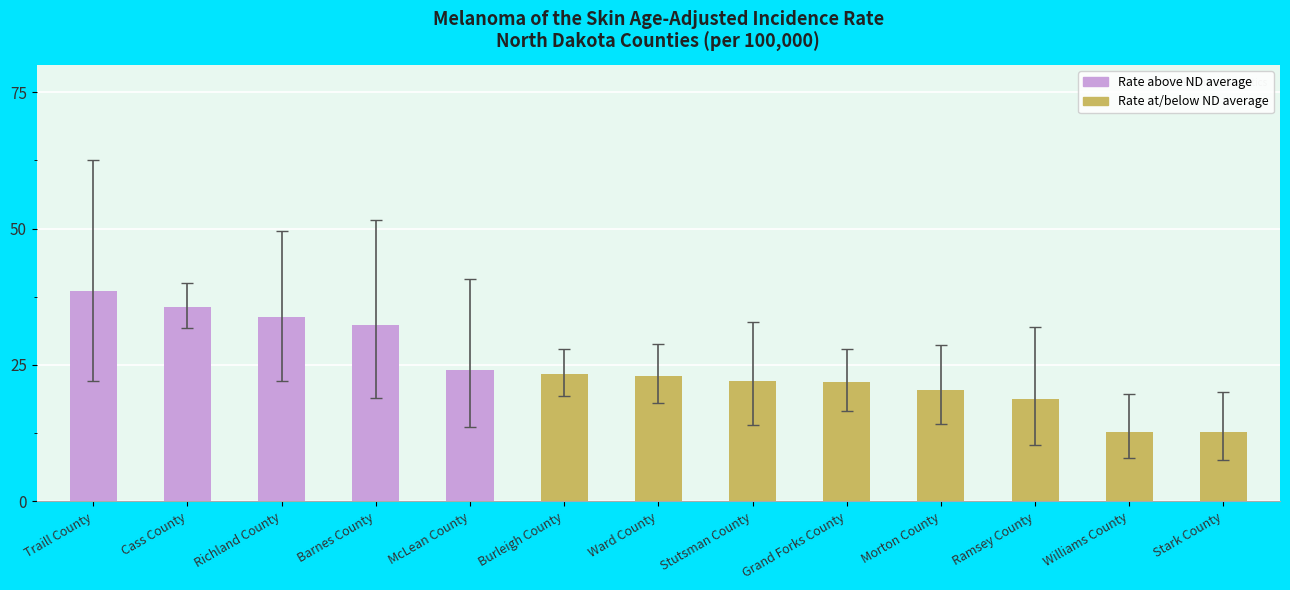

Is it true that Age-Adjusted Incidence Rate equals 23.3 at Burleigh County?

True